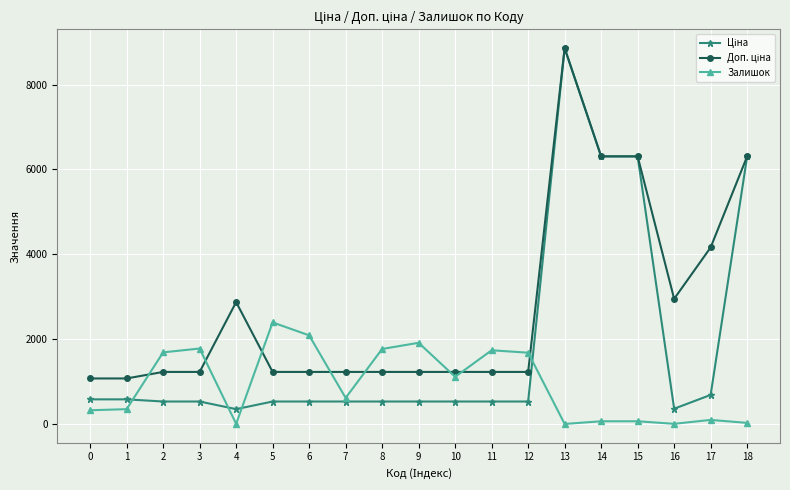

What is the greatest value displayed?

8856.7